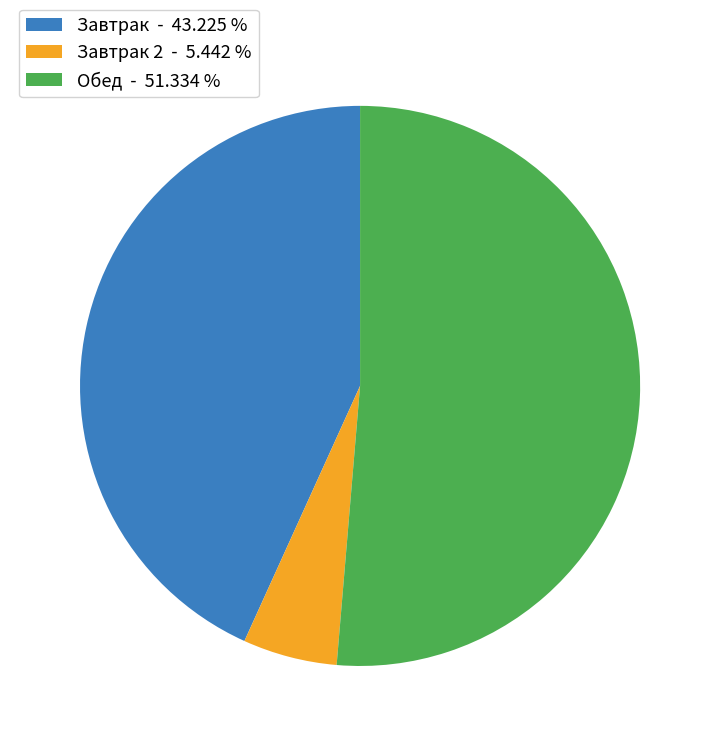

Combined, do Завтрак 2 - 5.442 % and Завтрак - 43.225 % account for over 50%?

No